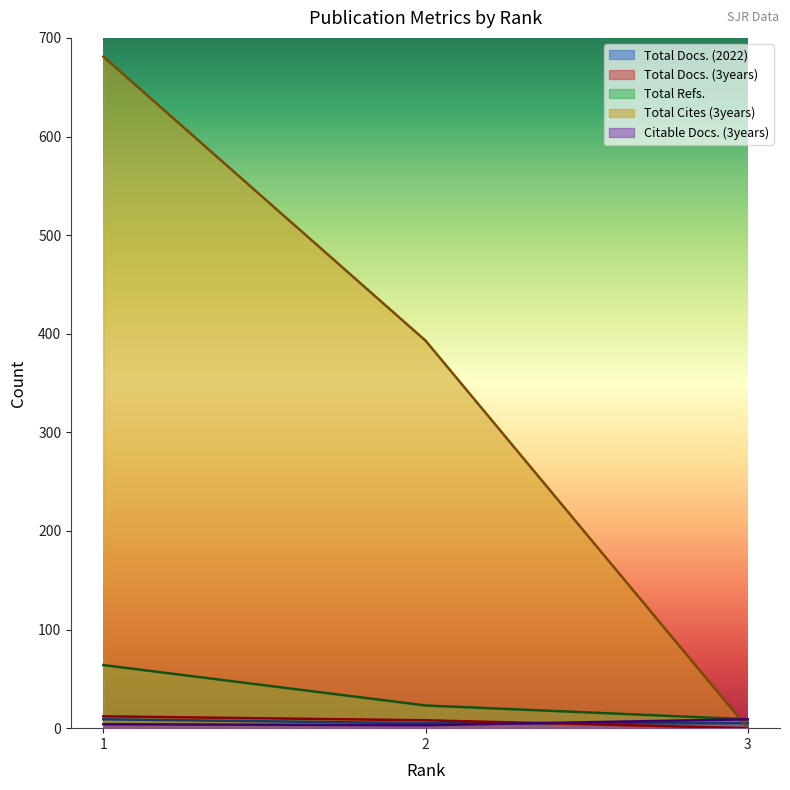

What is the difference between the maximum and minimum values in the Total Refs. series?

55